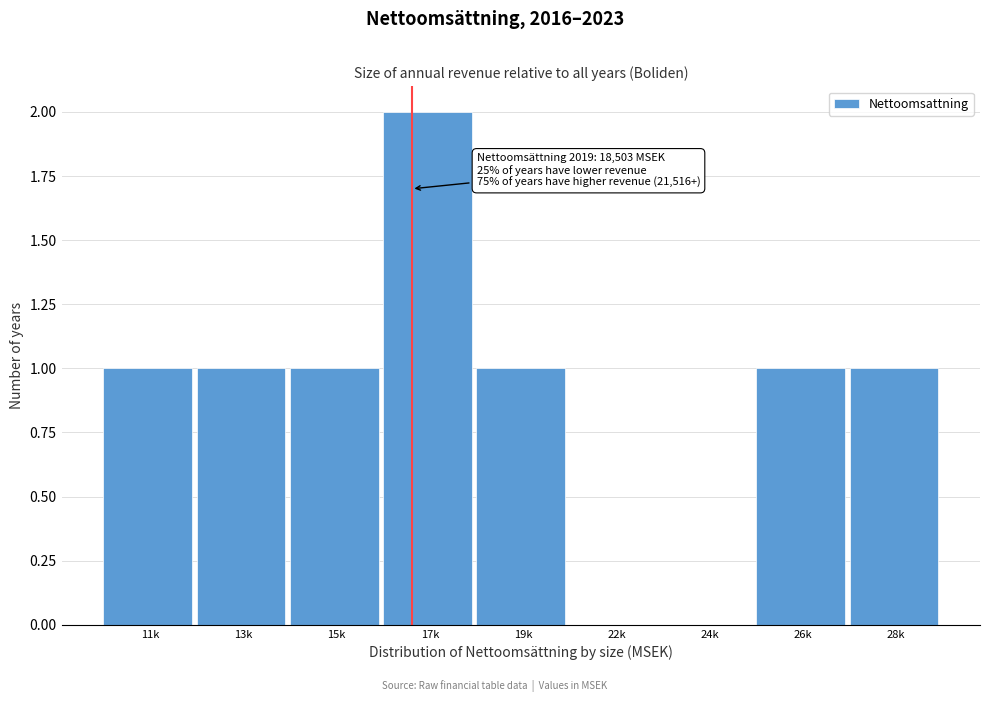

Reading left to right, extract all data points from this chart.

11k=1	13k=1	15k=1	17k=2	19k=1	22k=0	24k=0	26k=1	28k=1